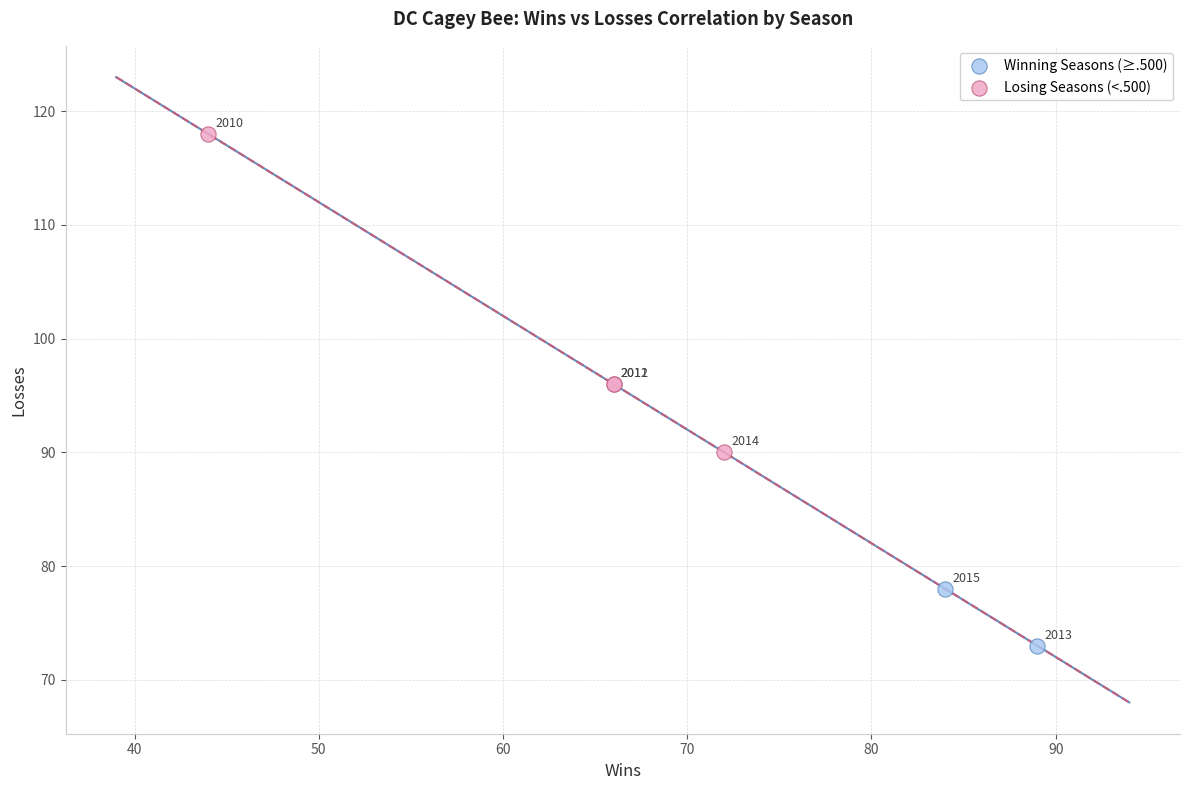

Which series has the widest spread of Y values?

Losing Seasons (<.500)